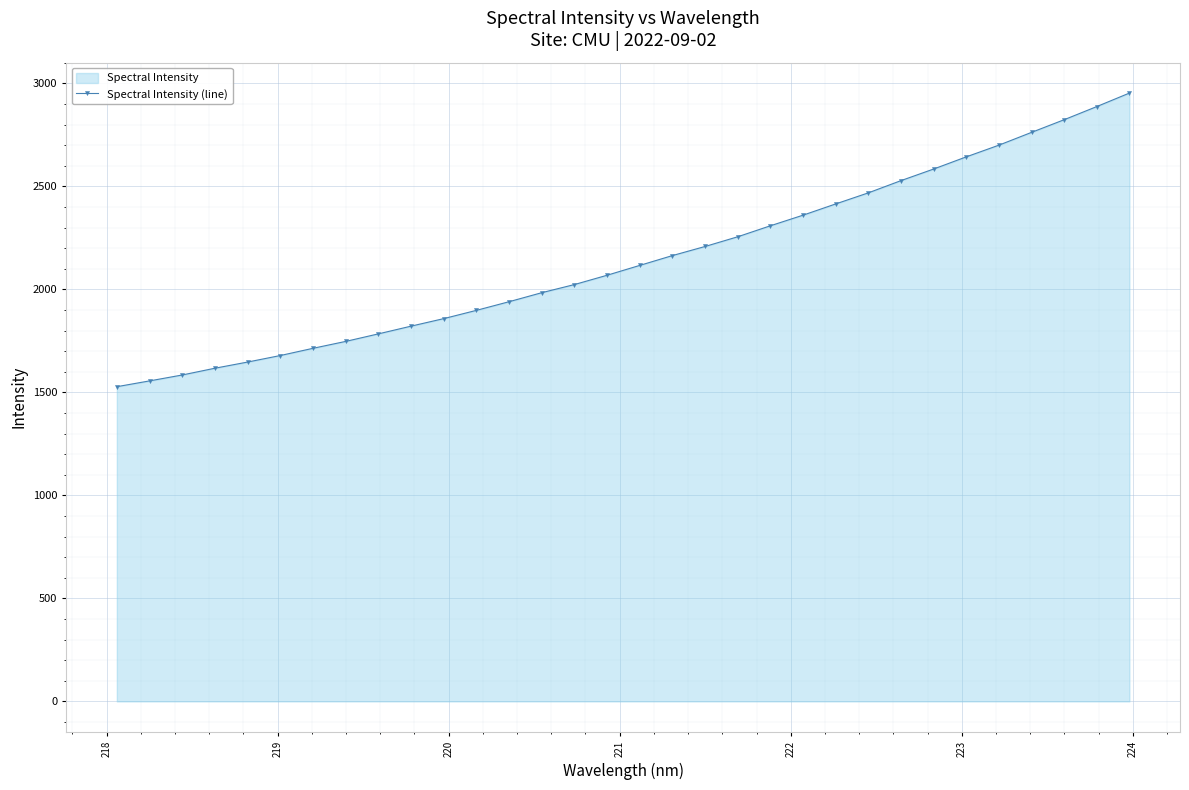

What is the value of the 11th point from the left?

1858.4